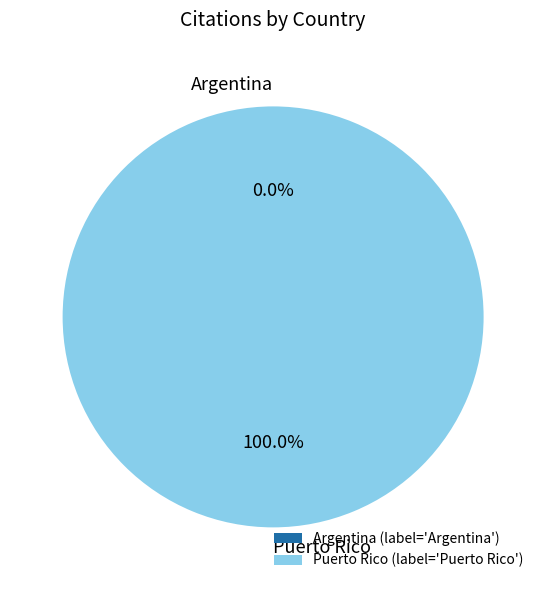

To the nearest percent, what is the combined percentage of Puerto Rico and Argentina?

100%